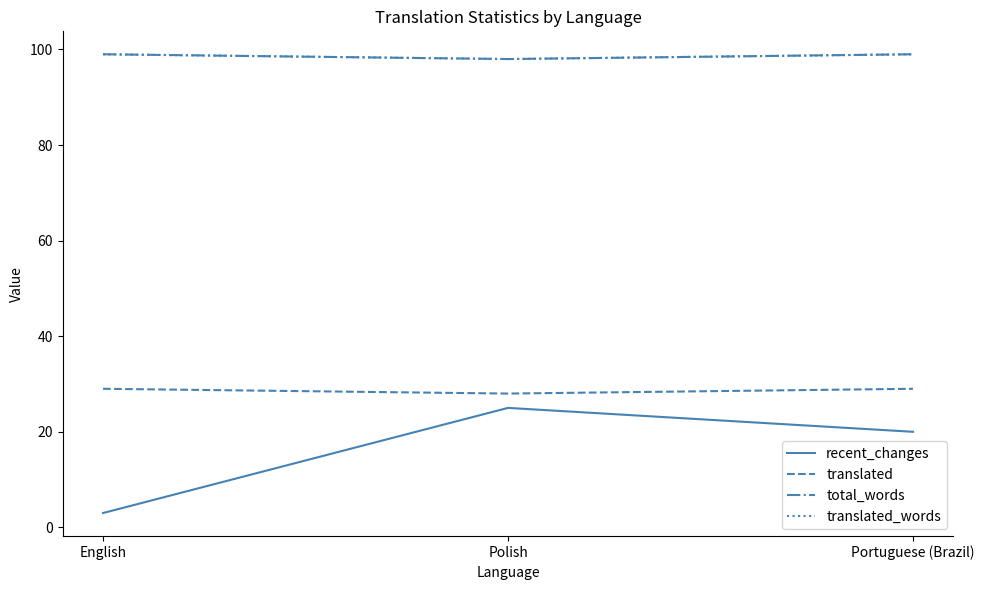

At which label is recent_changes closest to 14?

Portuguese (Brazil)